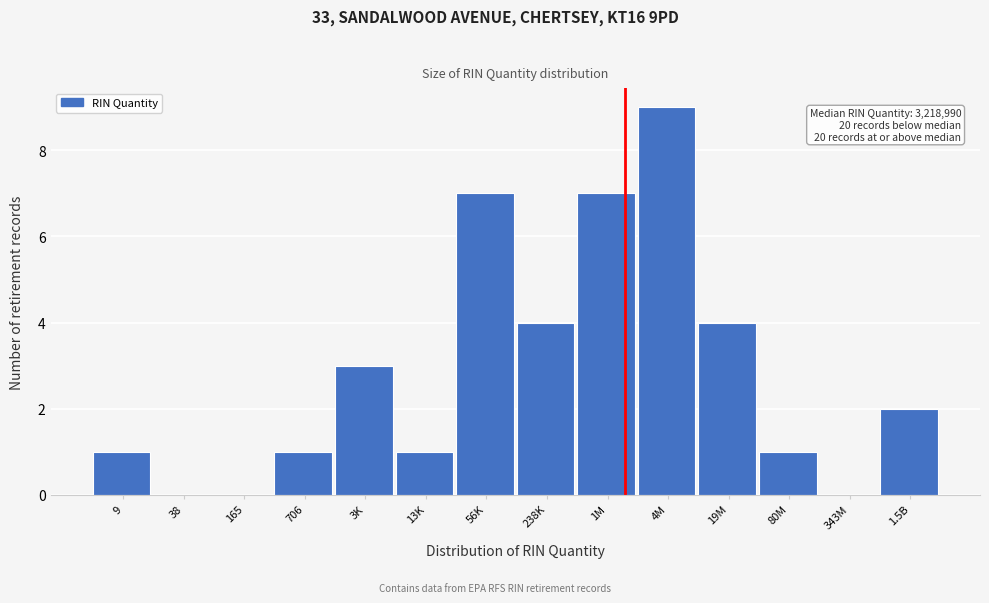

Reading left to right, what are all the values shown in this chart?

9=1	38=0	165=0	706=1	3K=3	13K=1	56K=7	238K=4	1M=7	4M=9	19M=4	80M=1	343M=0	1.5B=2